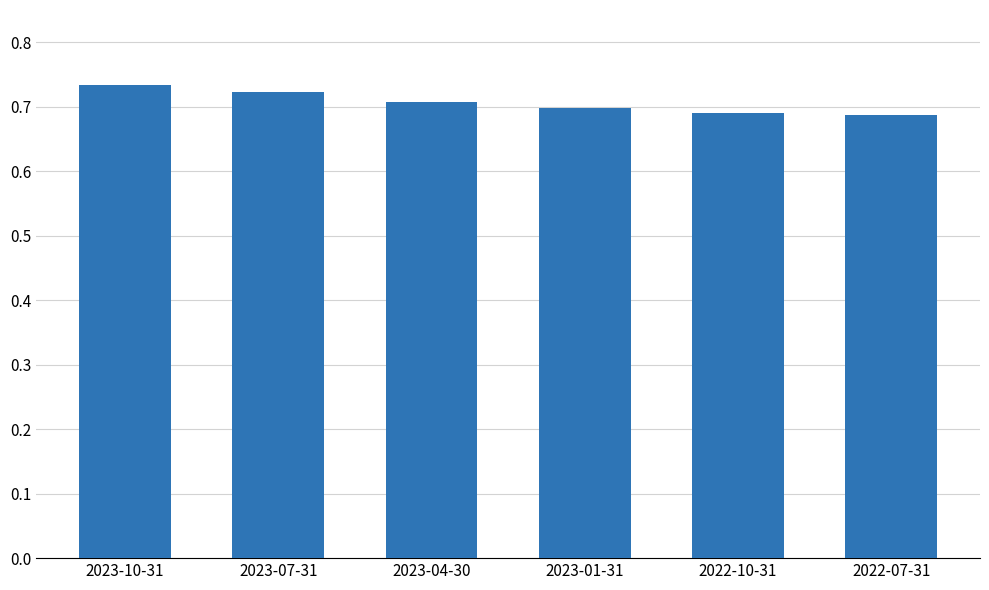

What is the label of the 5th bar from the right?

2023-07-31